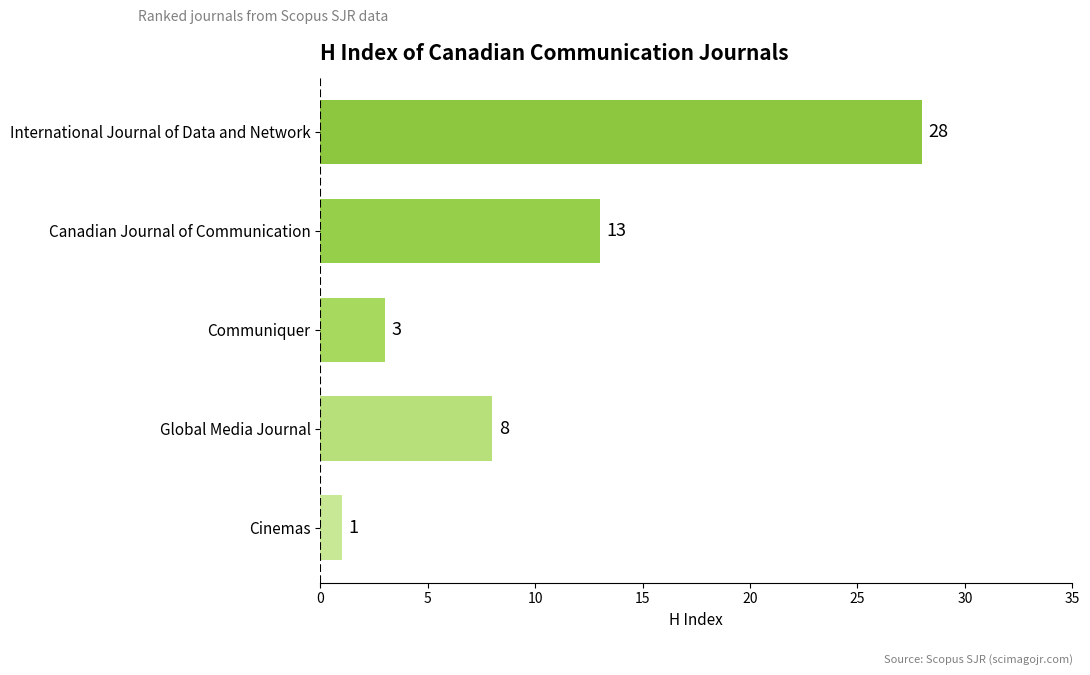

Reading top to bottom, transcribe all the data shown in this chart.

28	13	3	8	1